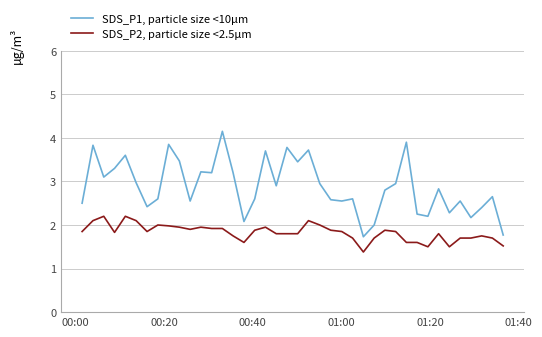

What is the difference between the maximum and minimum values in the SDS_P1, particle size <10µm series?

2.4